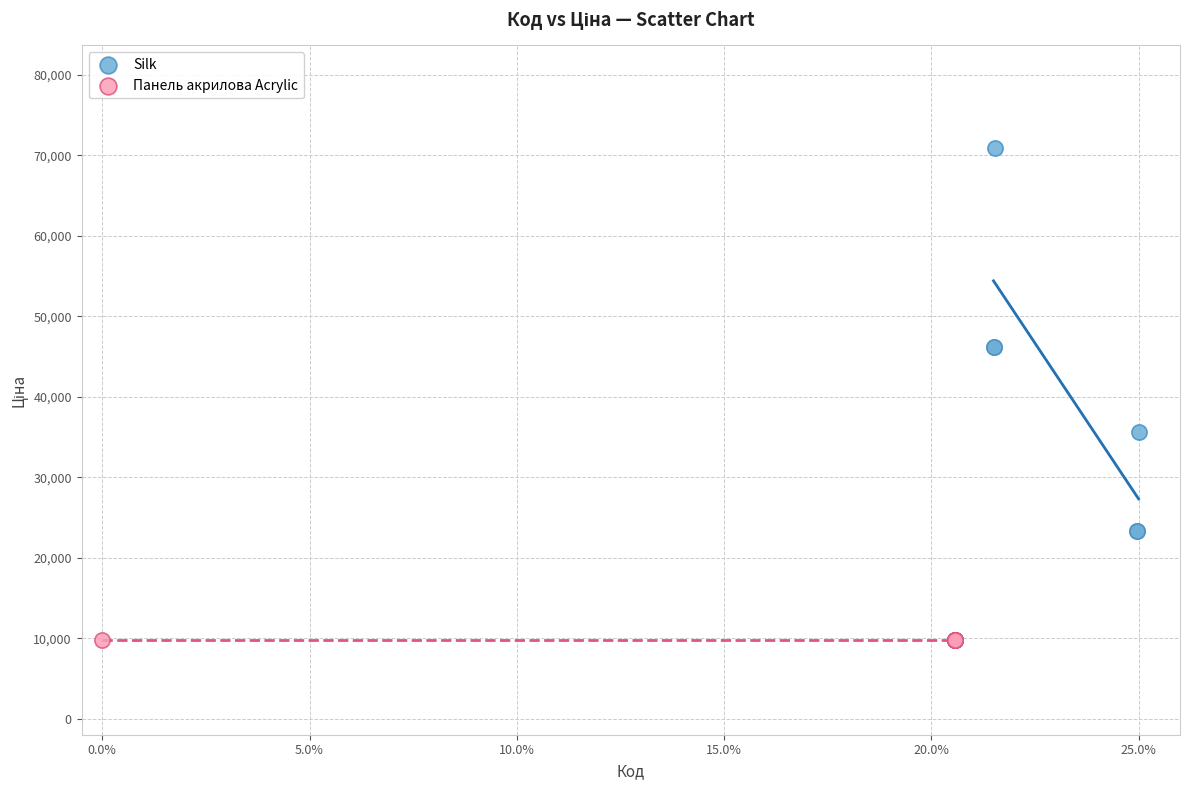

Which series reaches the minimum Y coordinate?

Панель акрилова Acrylic